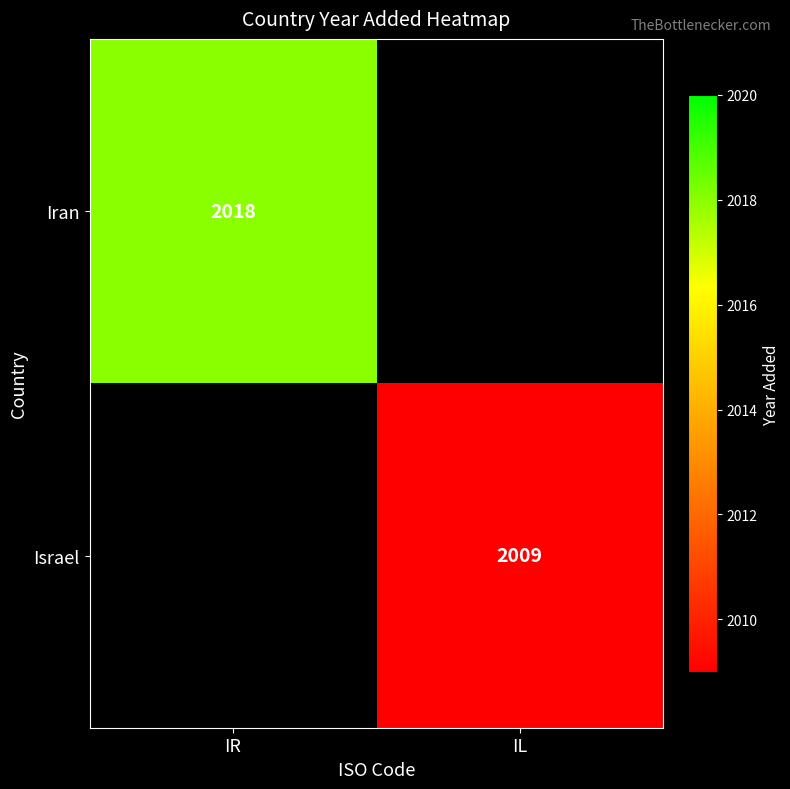

Which has a higher value, IL or IR?

IR